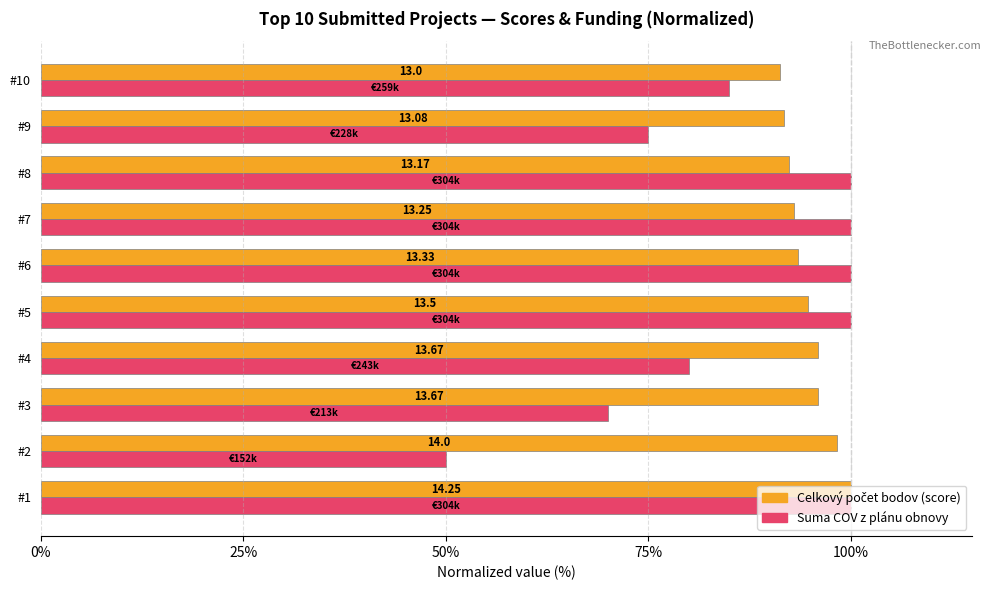

How many data points does each series have?

10